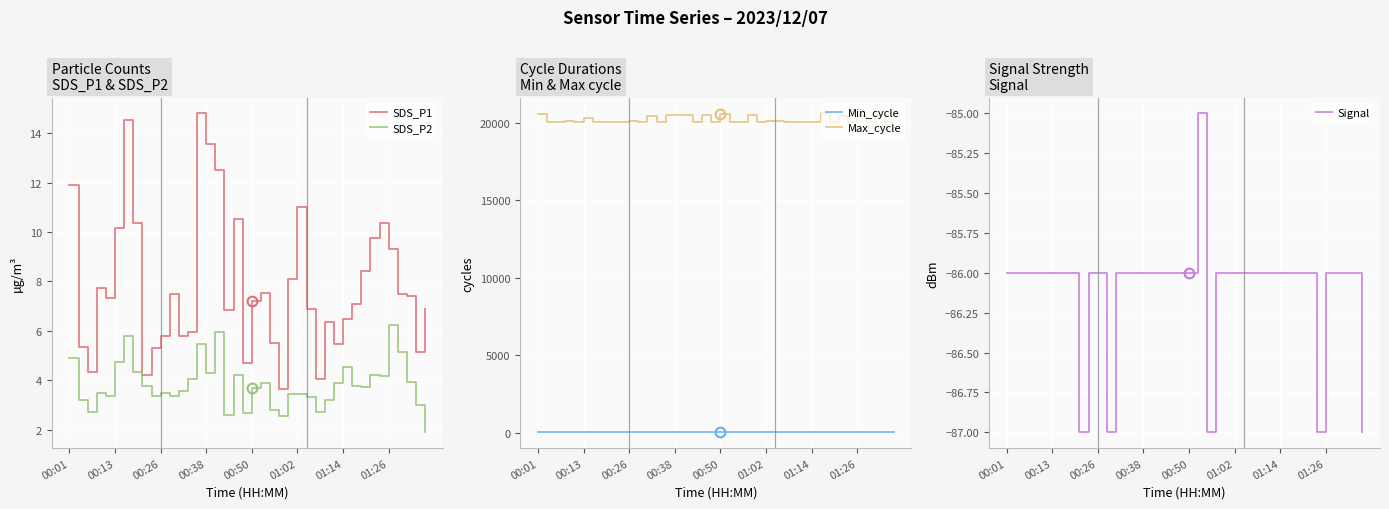

What is the total value across all series at 31?

20547.9